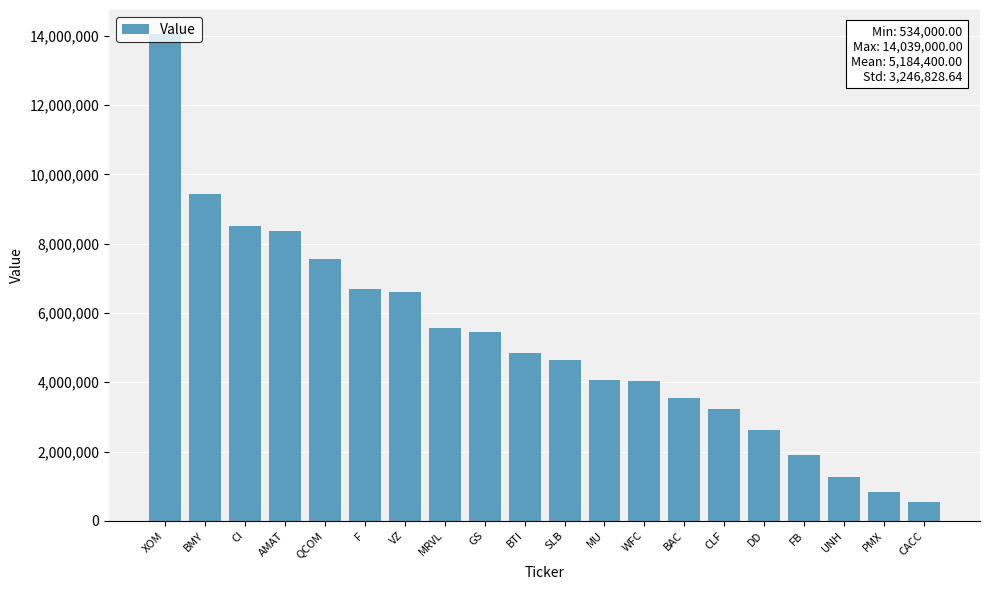

The value at AMAT is 8357000. True or false?

True